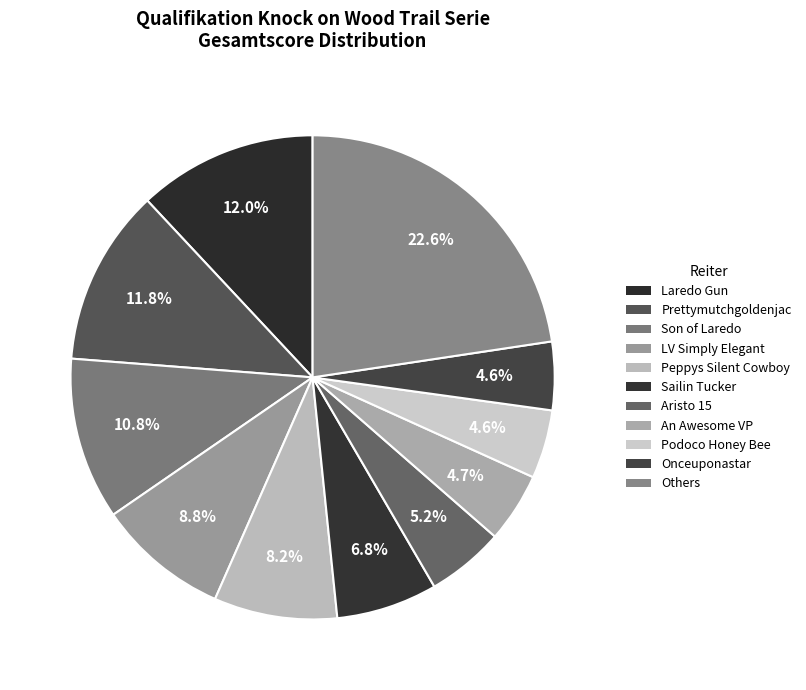

Count the number of slices in the pie.

11